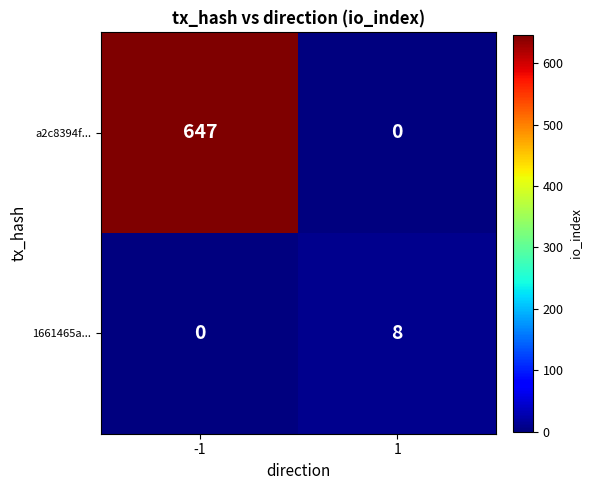

Which series has the widest spread of values?

a2c8394f...